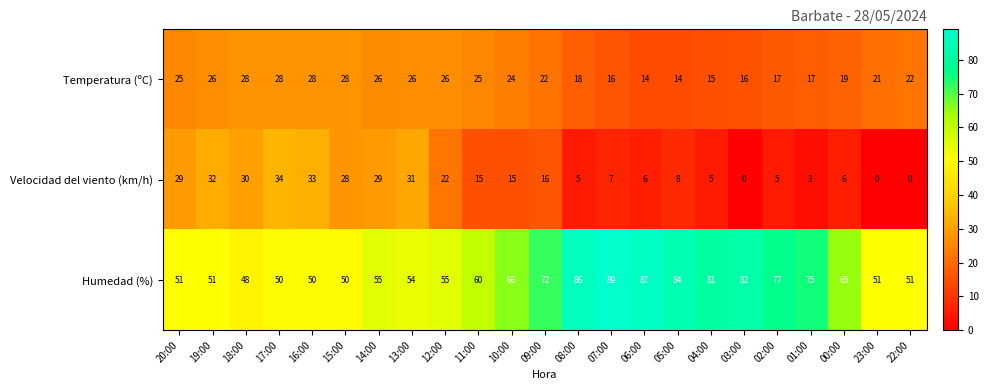

The Humedad (%) series shows 51 at 23:00. True or false?

True